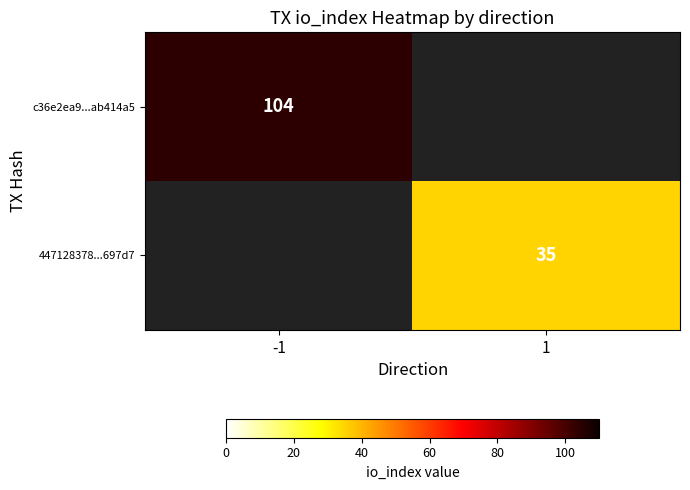

The 447128378...697d7 series shows 35 at 1. True or false?

True